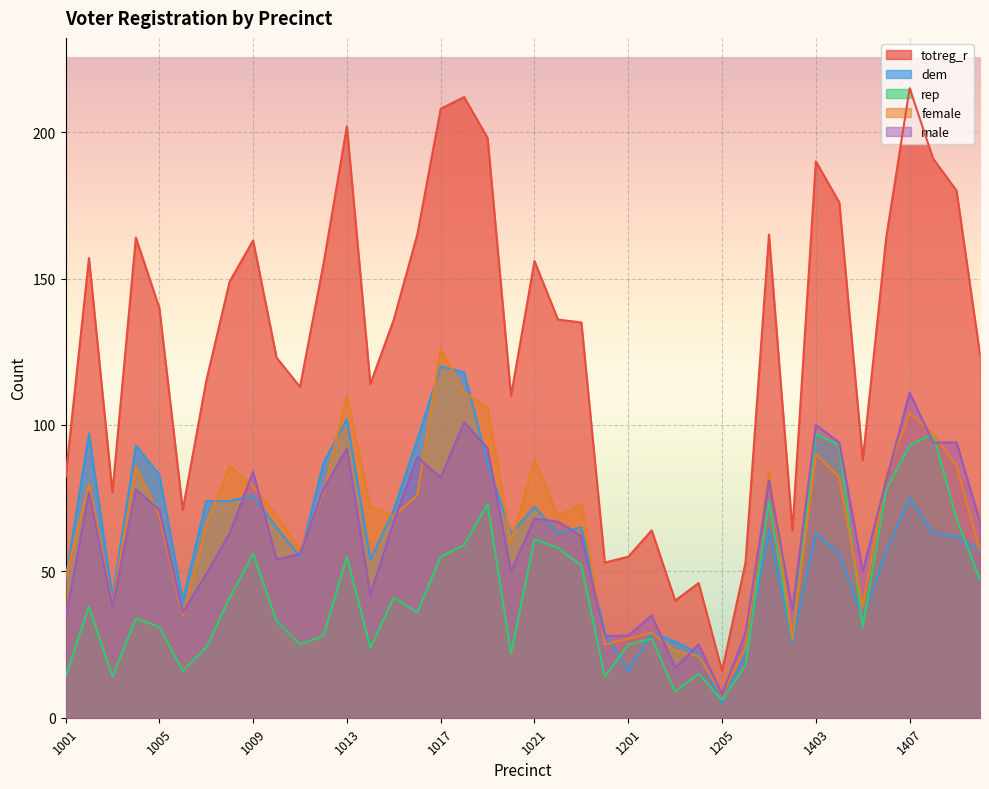

How many intersections are there between dem and female?

13